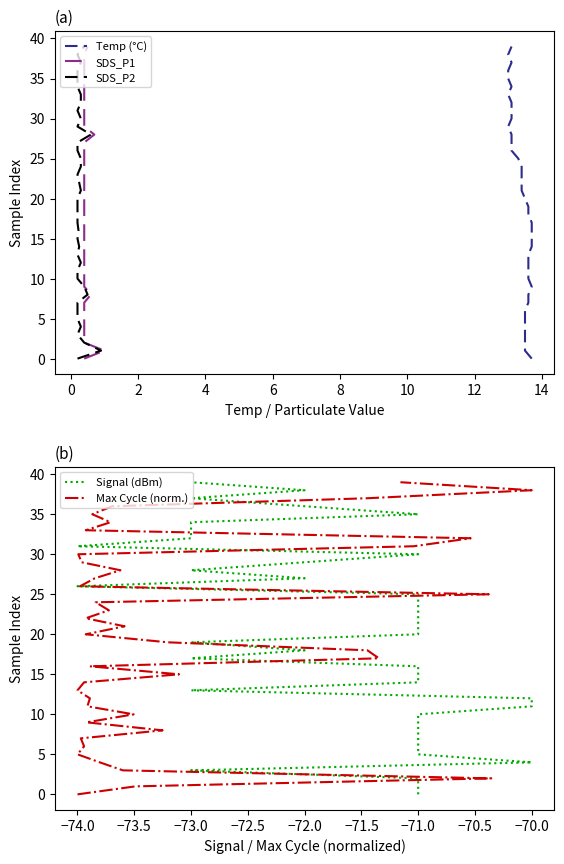

Which series has the largest total across all categories?

Temp (°C)